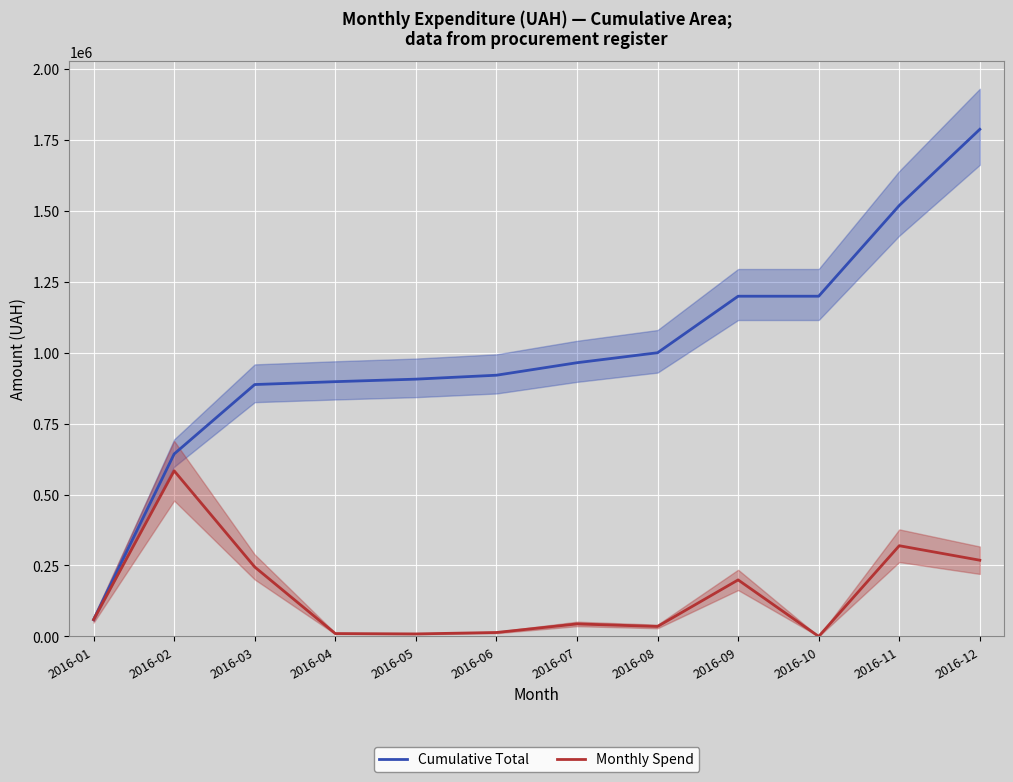

At which category does Monthly Spend reach its first local valley?

2016-05